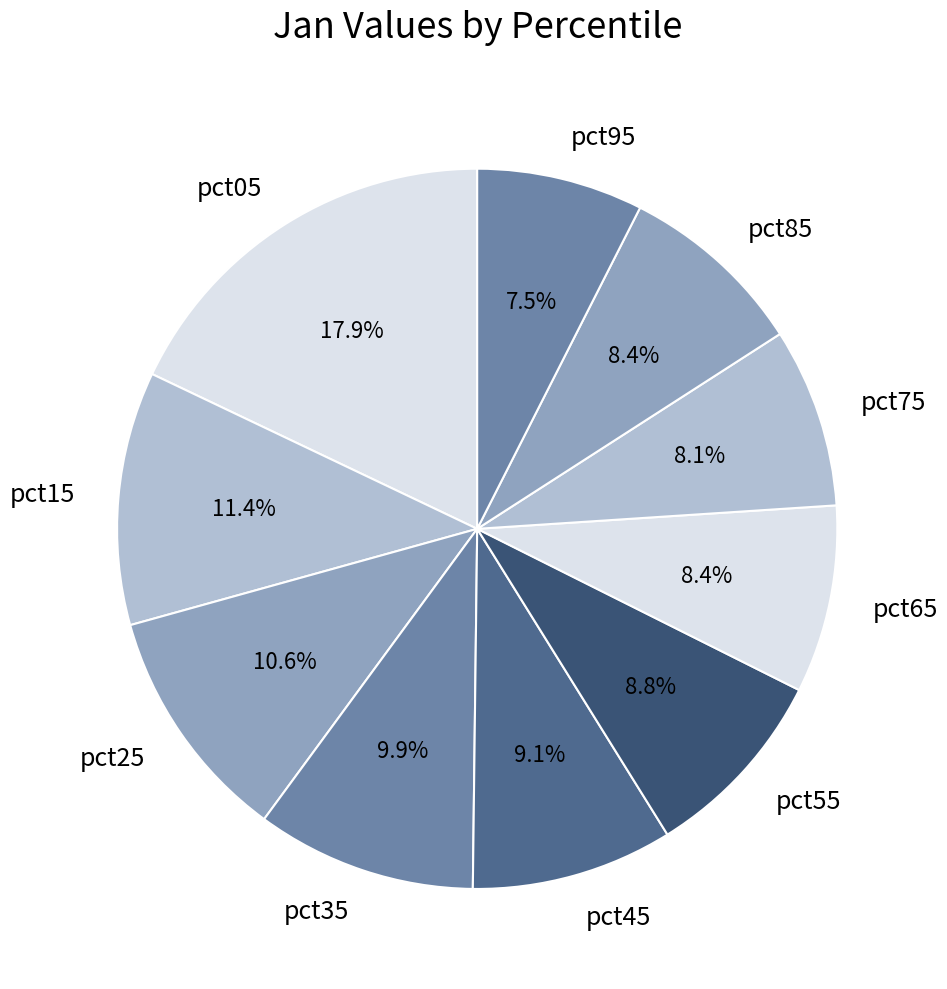

What is the total percentage of pct75 and pct65?

16.5%